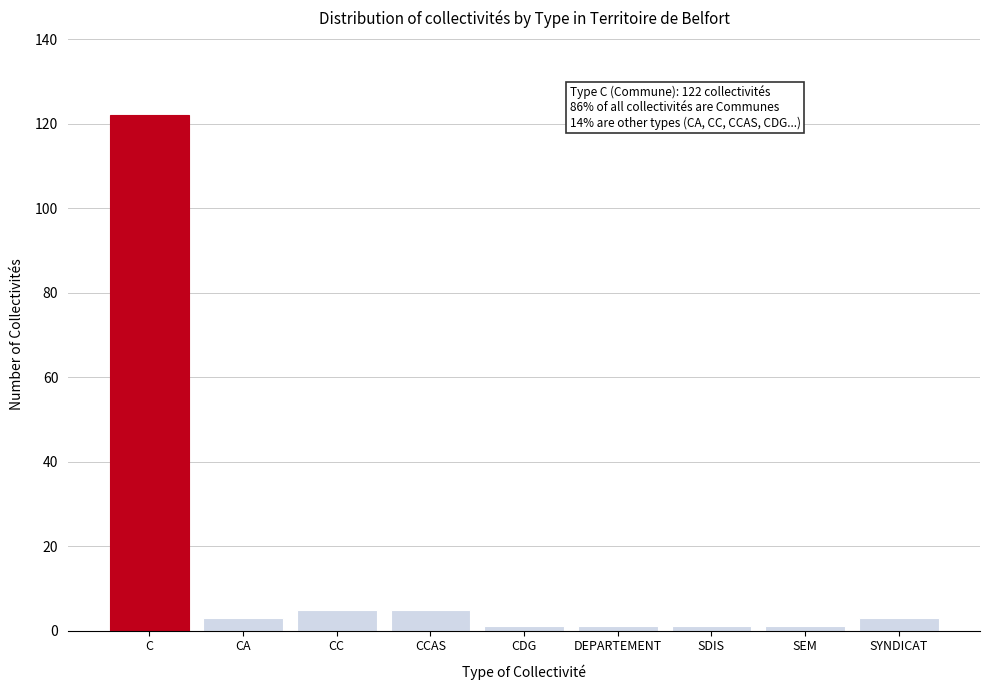

Reading left to right, list all the values displayed in this chart.

122	3	5	5	1	1	1	1	3